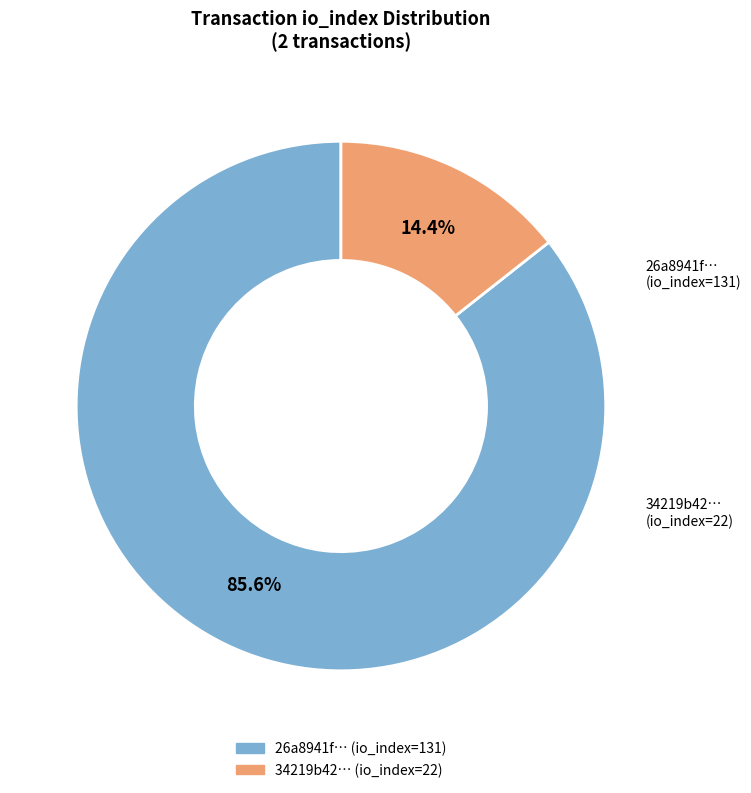

Is there any slice that represents more than half of the pie?

Yes